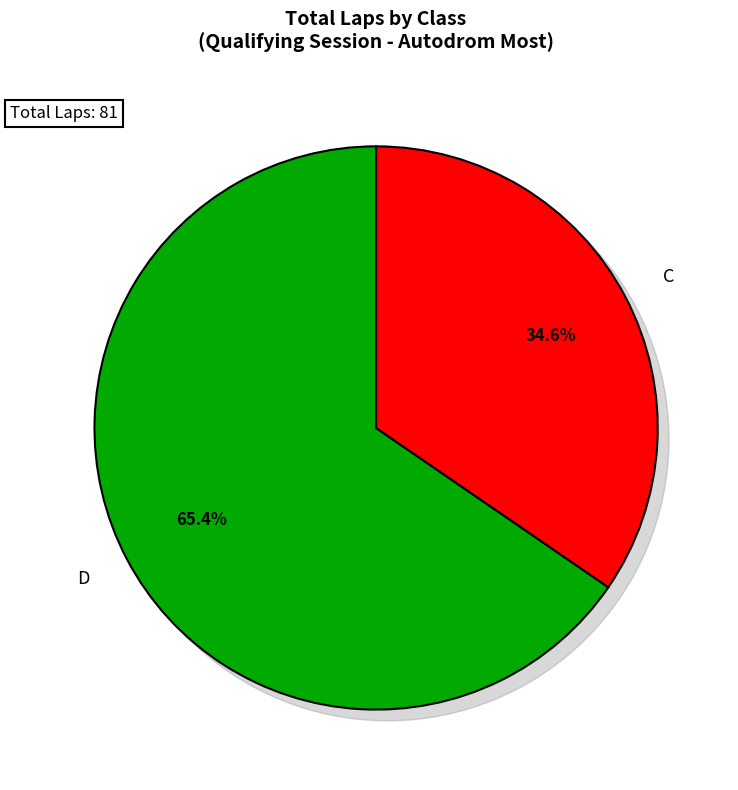

Is D the majority of the pie?

No